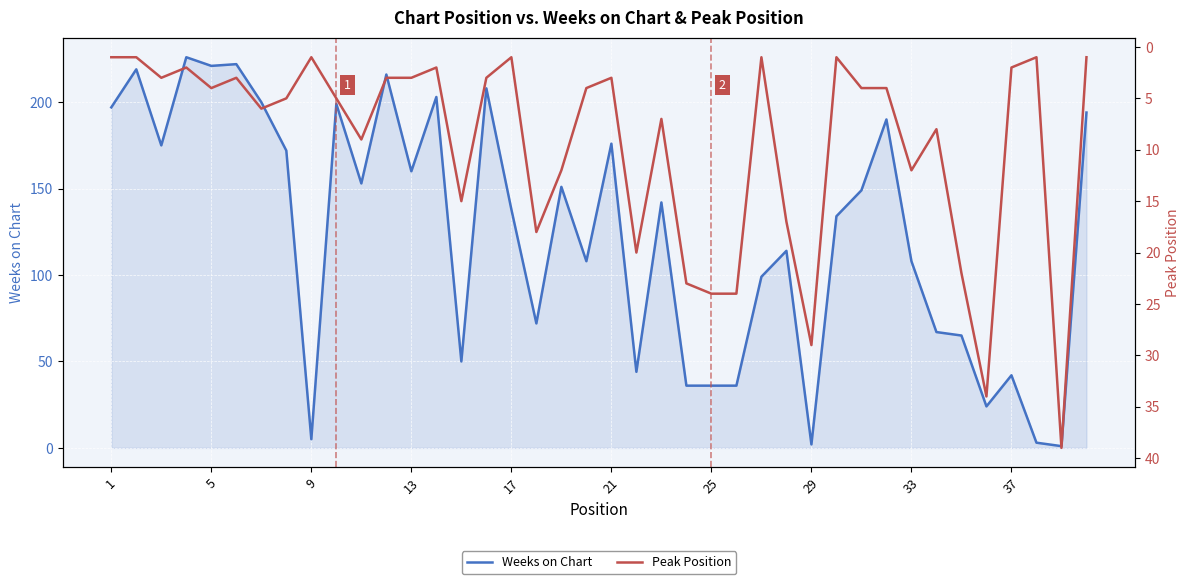

Which series has the widest spread of values?

Weeks on Chart